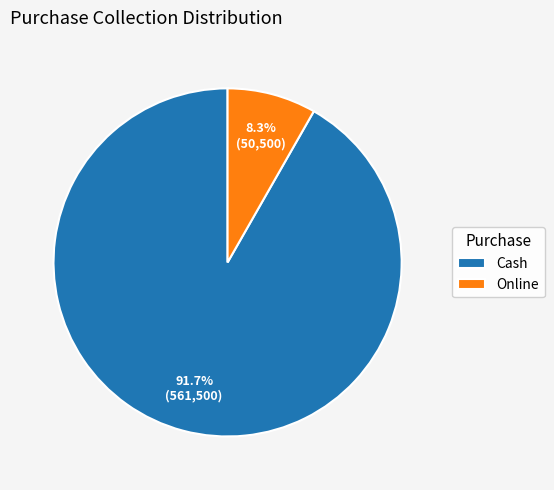

To the nearest percent, what portion does Online represent?

8%